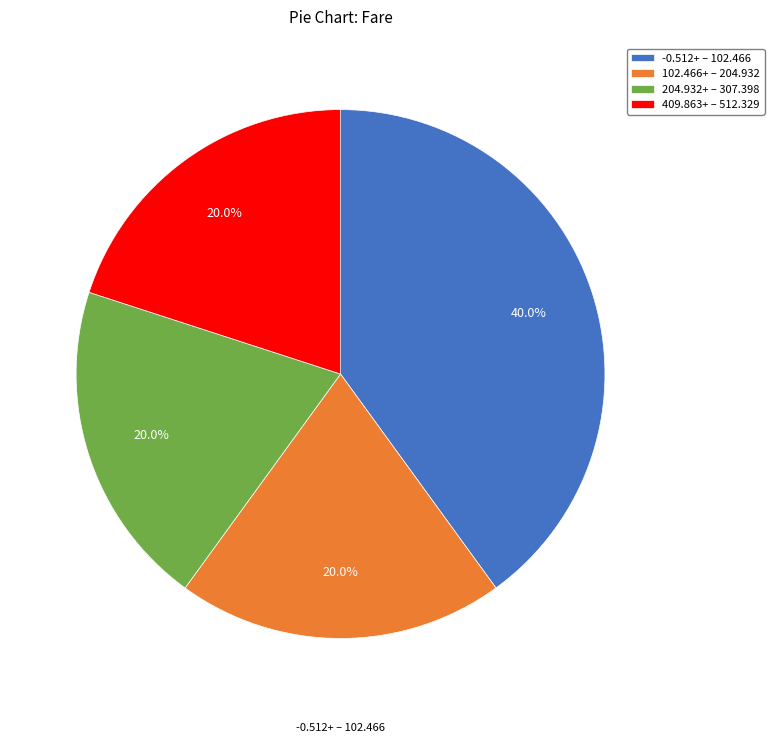

How many segments does this pie chart have?

4